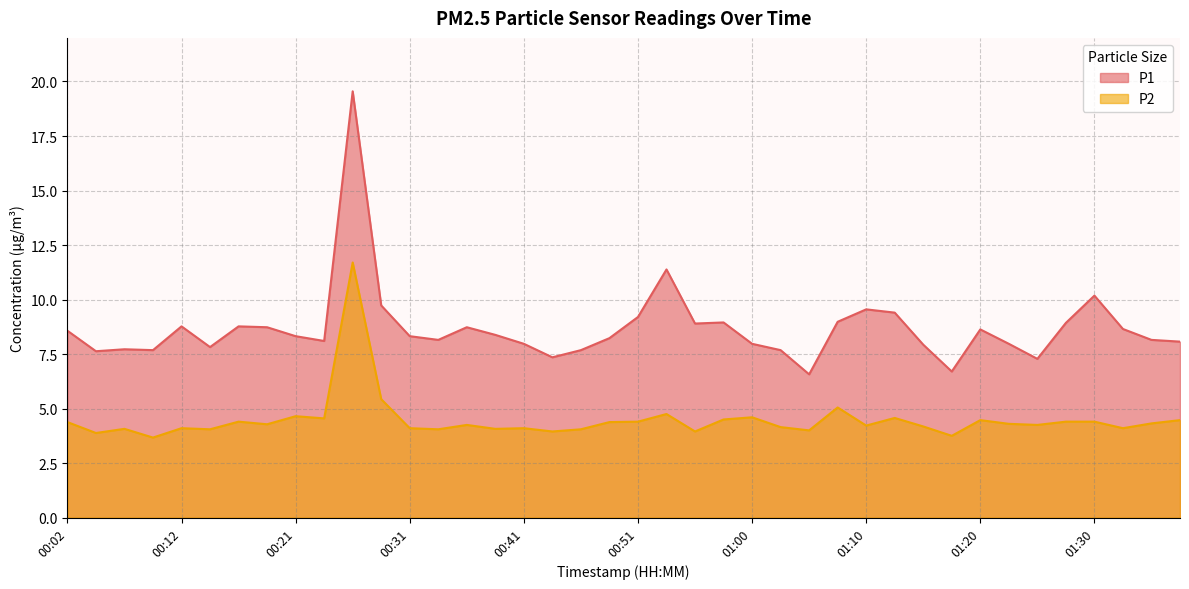

True or false: P2 and P1 cross at least once.

False